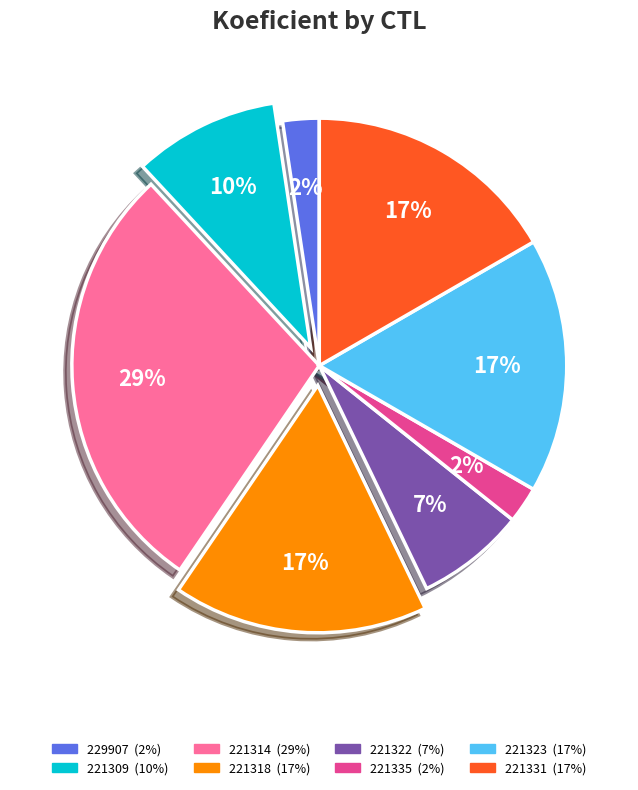

How many slices are in this pie chart?

8